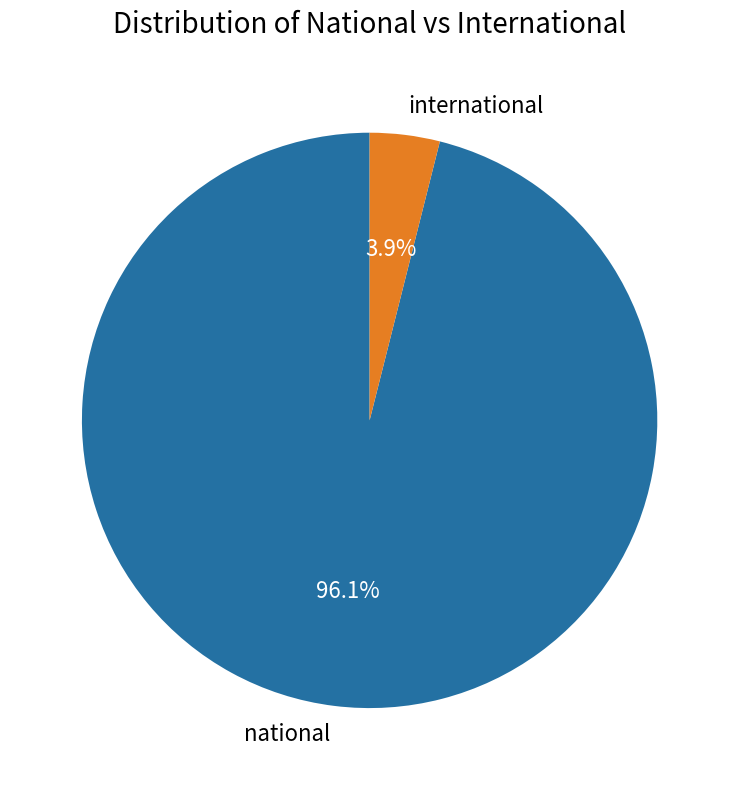

To the nearest percent, what percentage of the pie is international?

4%